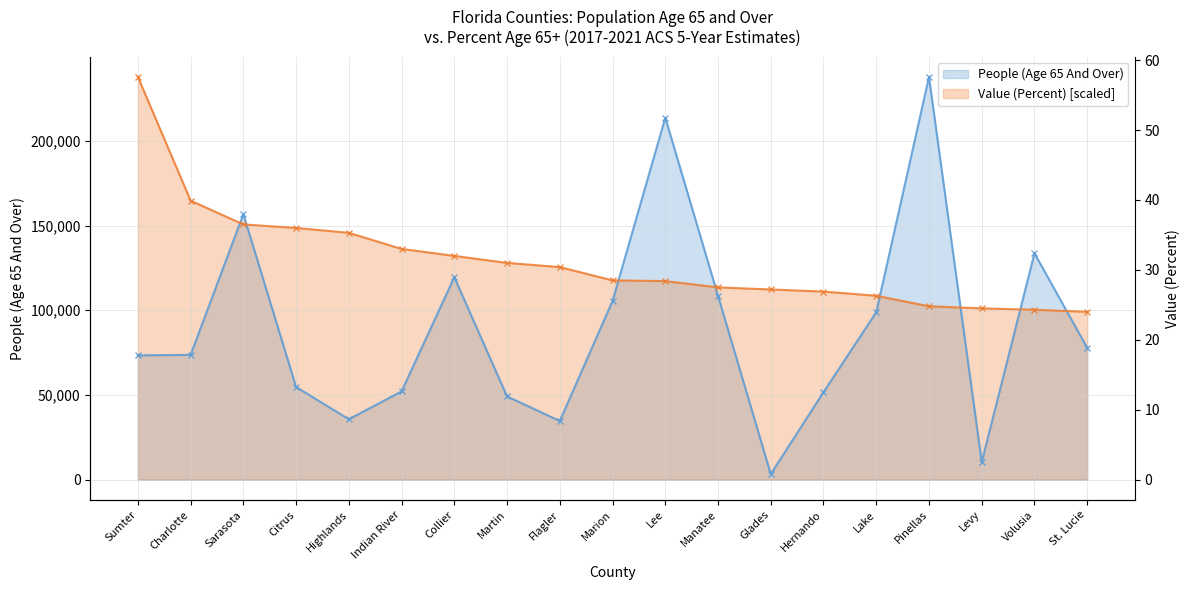

True or false: Value (Percent) and People (Age 65 And Over) intersect in this chart.

True